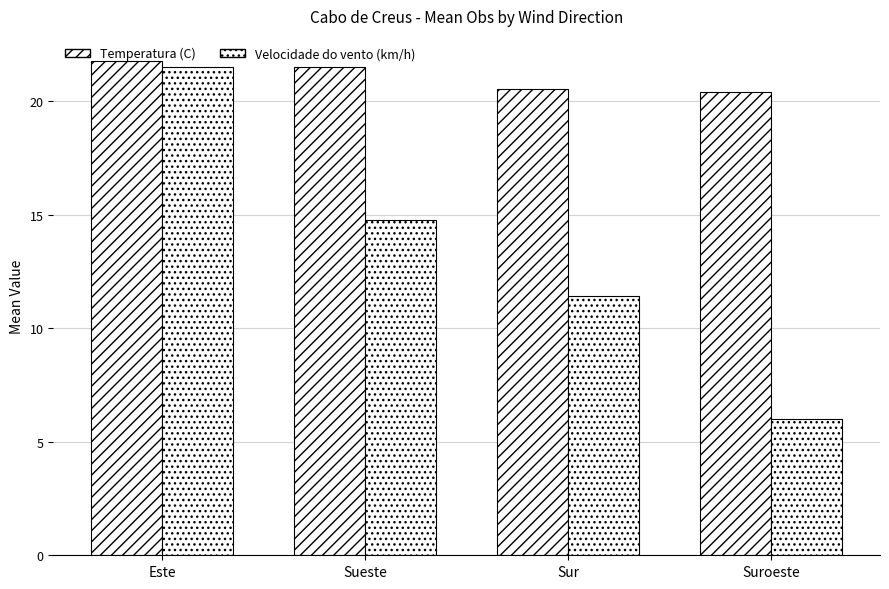

The Velocidade do vento (km/h) series shows 14.8 at Sueste. True or false?

True